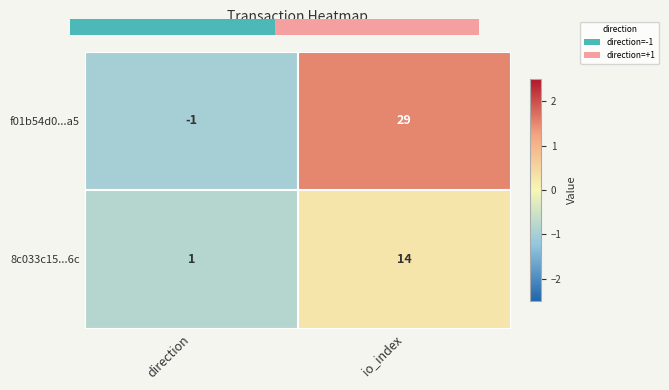

Which series has the widest spread of values?

f01b54d0...a5